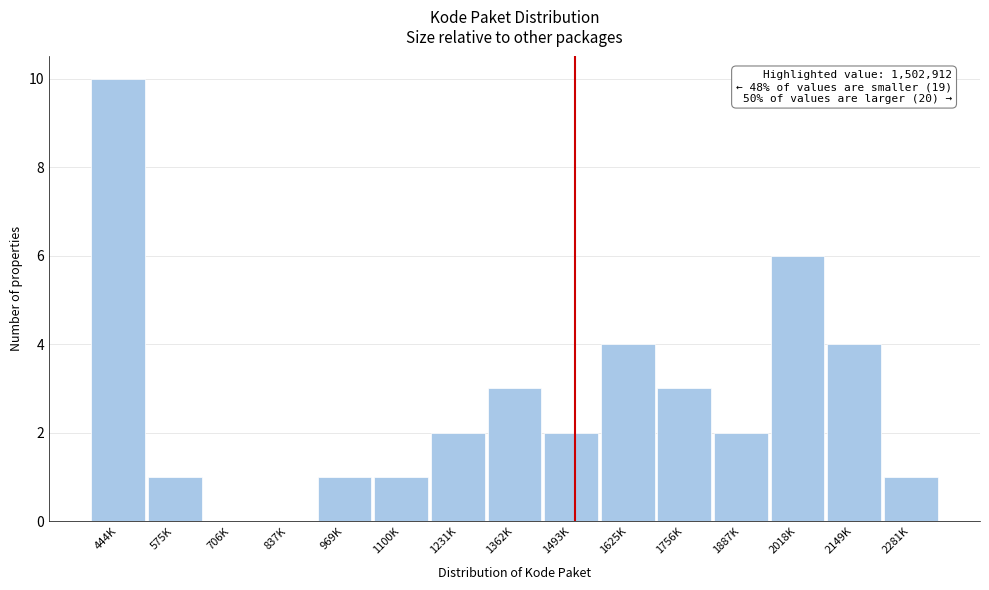

Reading left to right, extract all data points from this chart.

444K=10	575K=1	706K=0	837K=0	969K=1	1100K=1	1231K=2	1362K=3	1493K=2	1625K=4	1756K=3	1887K=2	2018K=6	2149K=4	2281K=1